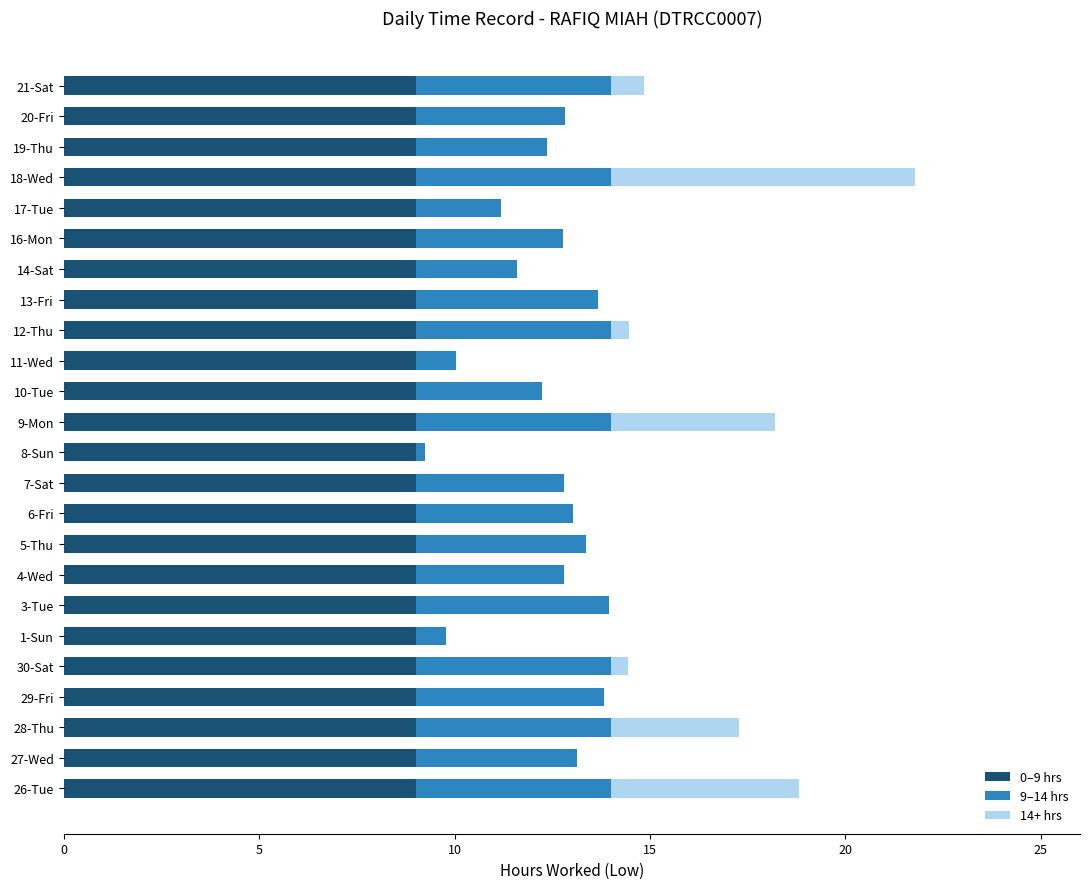

The value of 0–9 hrs at 6-Fri is 6.0. True or false?

False